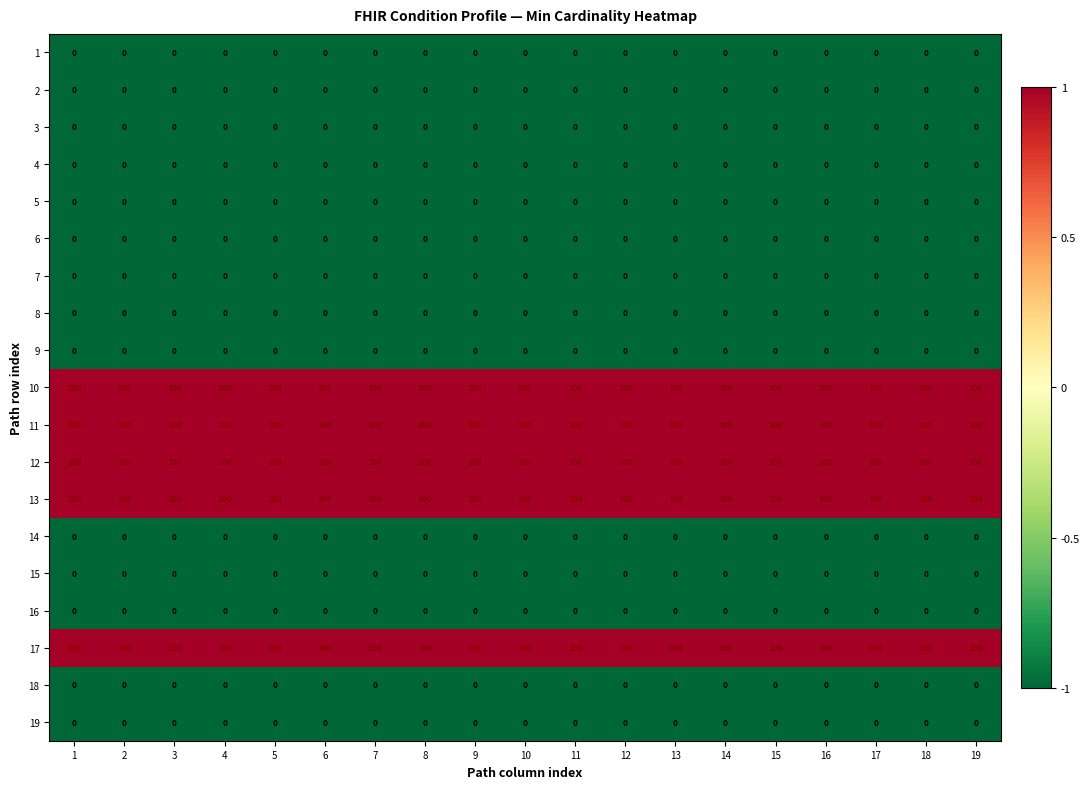

What is the spread (max minus min) of values at 11?

100